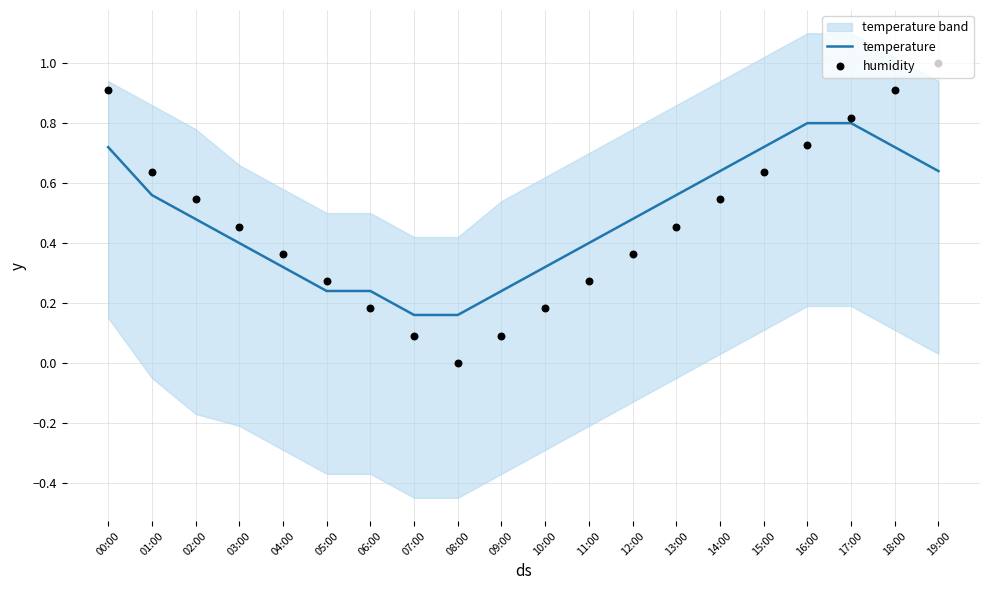

What are all the series names shown in the legend?

temperature, humidity